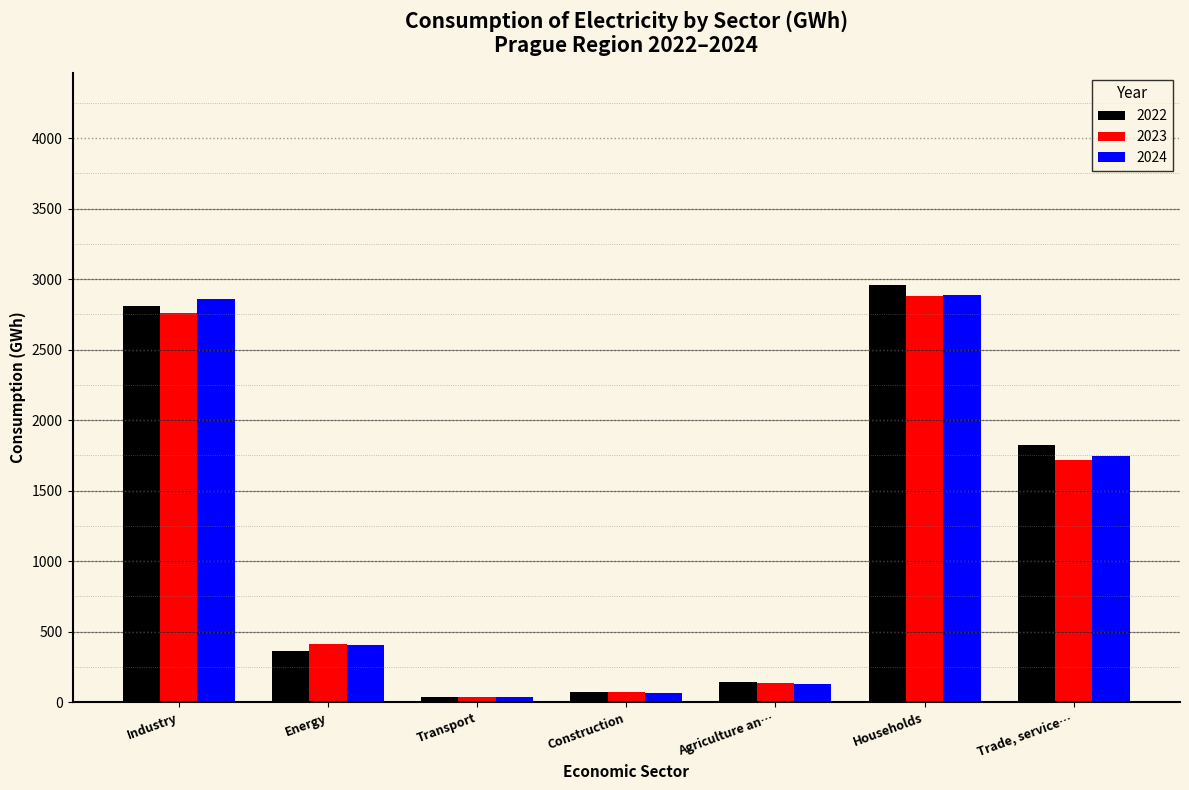

Reading left to right, what are all the values shown in this chart?

2022: Industry=2808.5	Energy=363.0	Transport=37.6	Construction=75.7	Agriculture an…=140.9	Households=2956.3	Trade, service…=1824.2
2023: Industry=2759.3	Energy=415.2	Transport=36.3	Construction=69.6	Agriculture an…=136.7	Households=2883.5	Trade, service…=1719.7
2024: Industry=2861.2	Energy=405.0	Transport=40.1	Construction=64.4	Agriculture an…=129.7	Households=2885.1	Trade, service…=1747.1